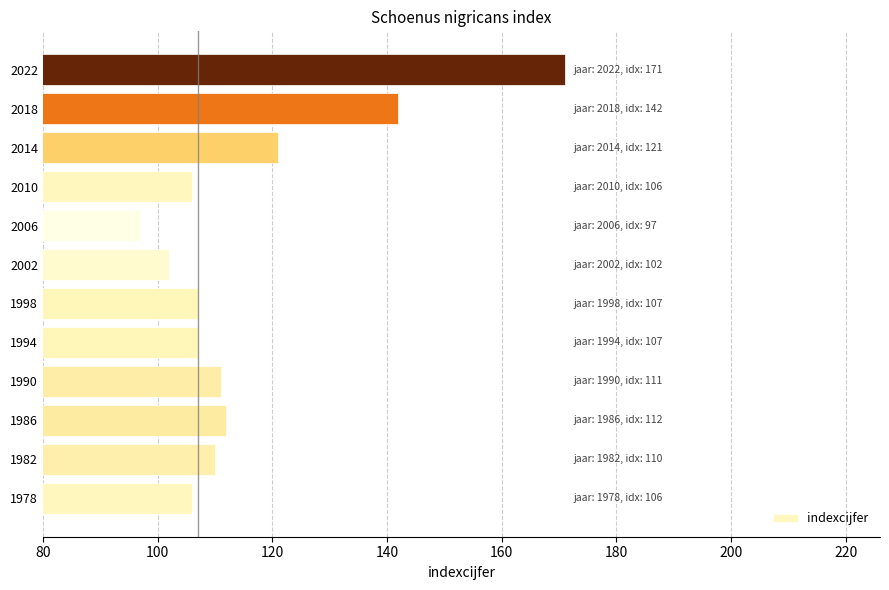

What is the sum of all values?

1392